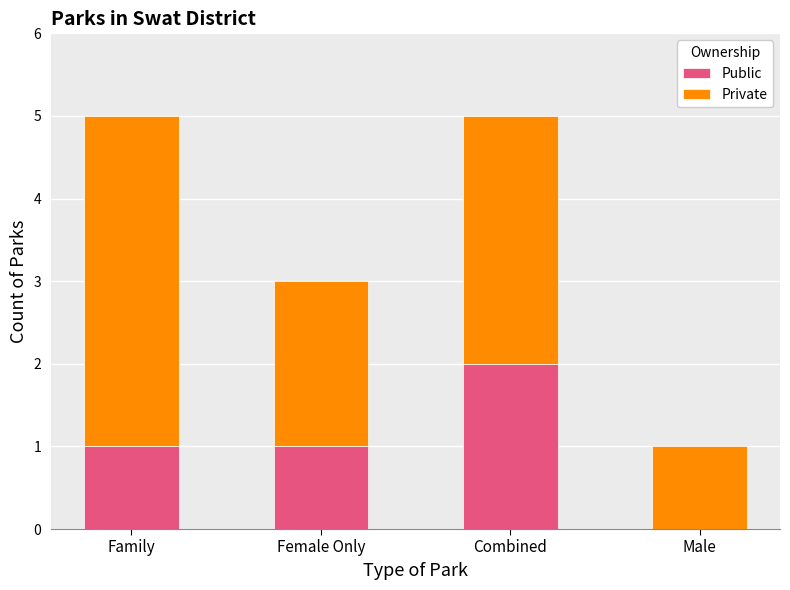

What is the sum of all Public values?

4